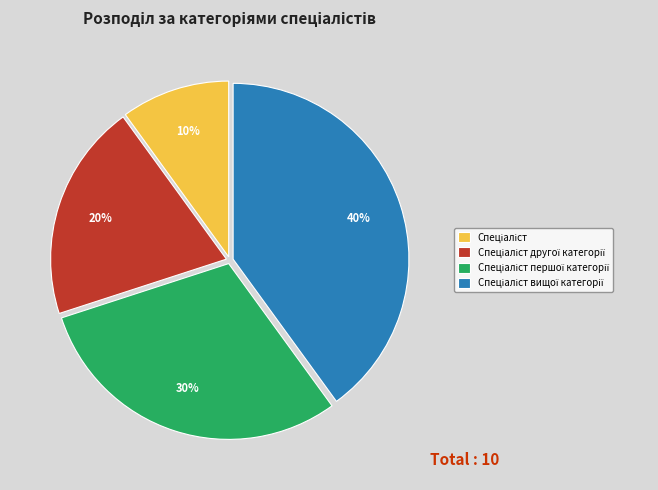

Does any single category account for the majority?

No